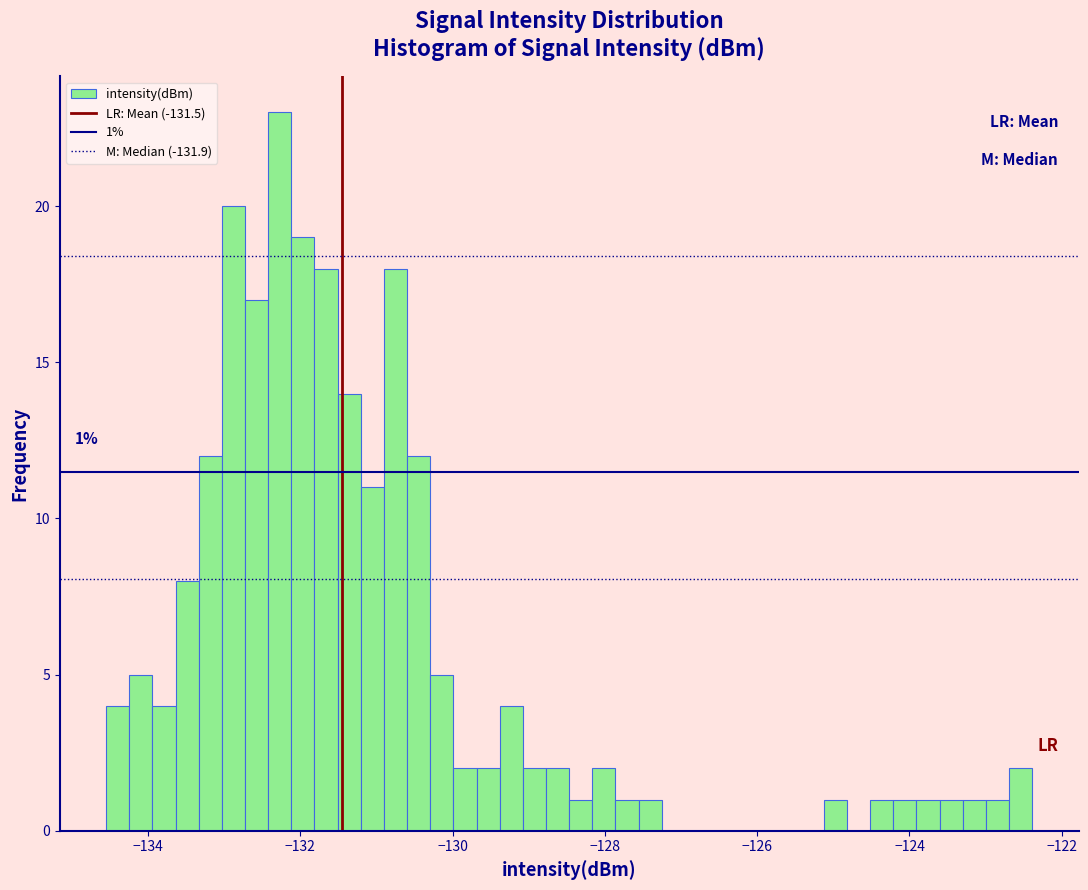

Around what value on the x-axis is the tallest bar? Give the approximate position of its centre, as read against the axis.

-132.2